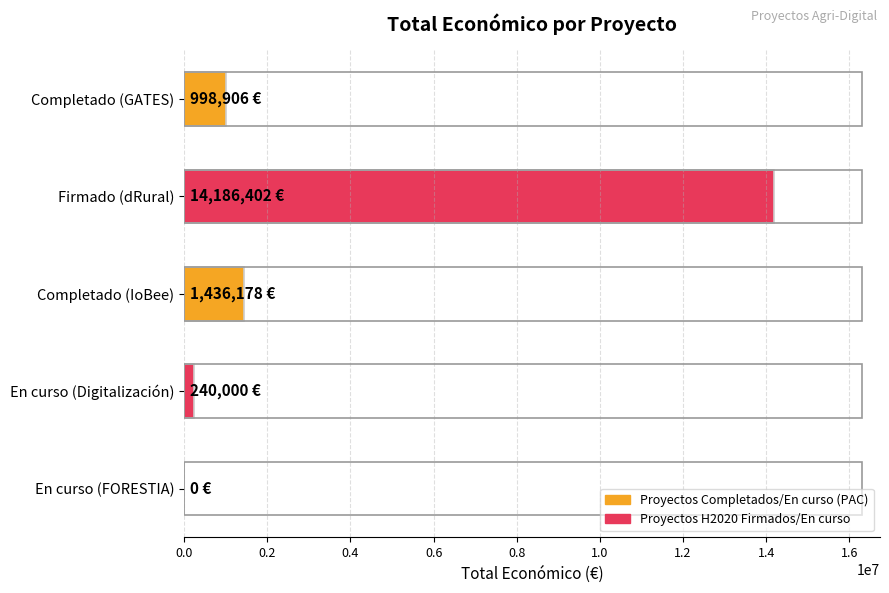

Is it true that the value at En curso (FORESTIA) is 0?

True